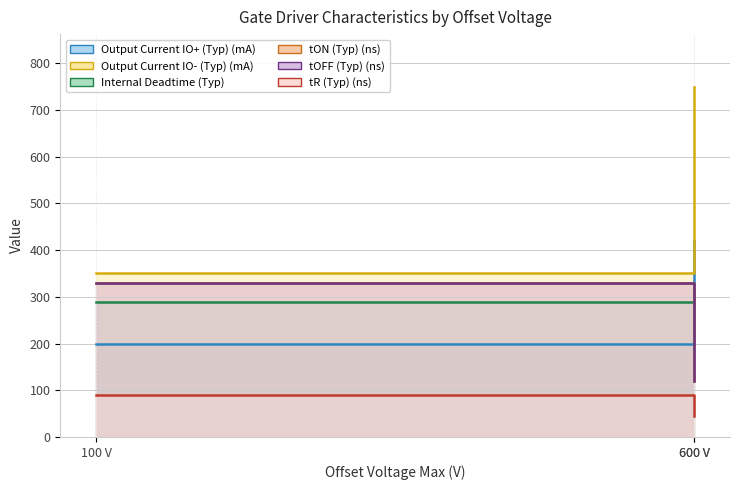

What is the total value across all series at 600 V?

1590